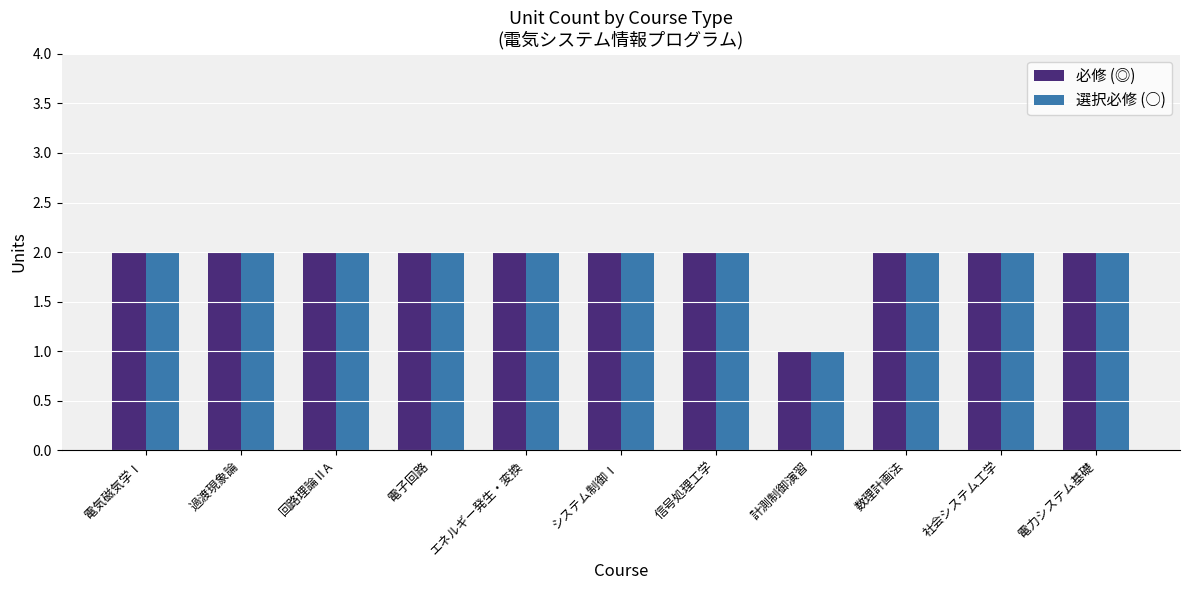

Reading left to right, list all the values displayed in this chart.

必修 (◎): 2	2	2	2	2	2	2	1	2	2	2
選択必修 (○): 2	2	2	2	2	2	2	1	2	2	2